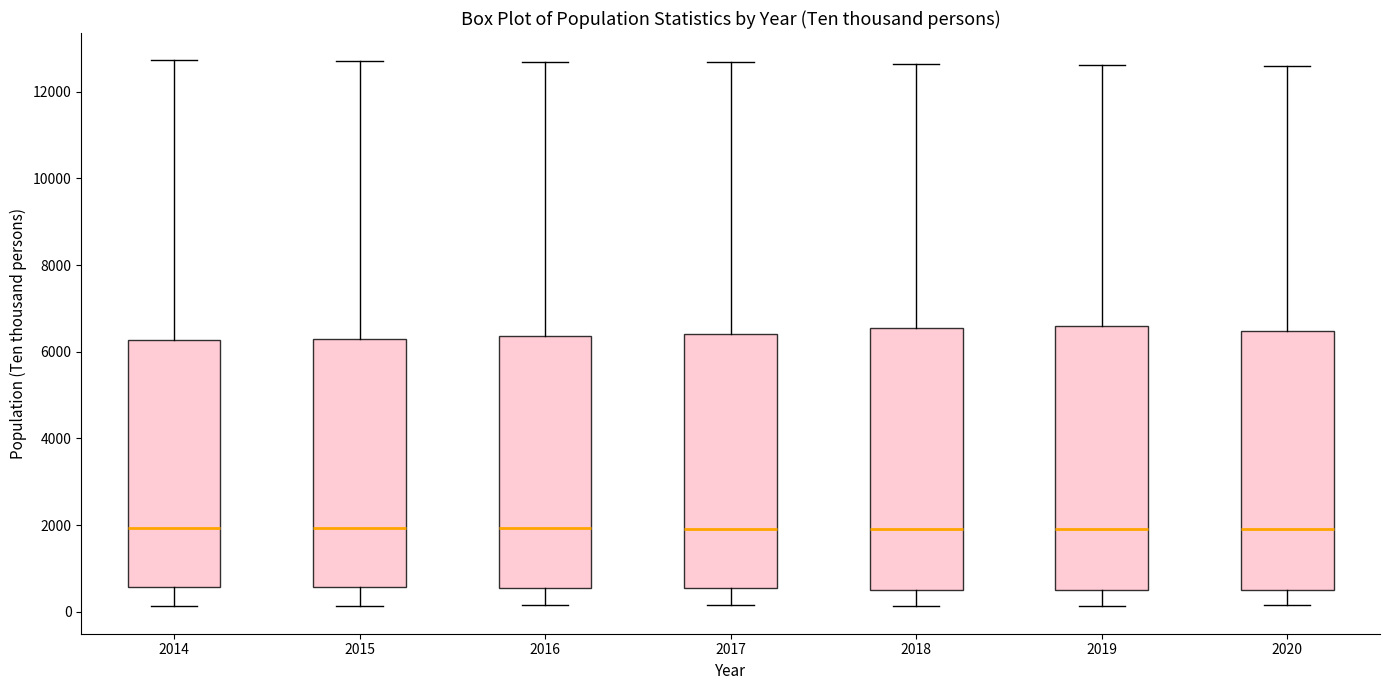

Where is the upper edge of the box at x = 2014 on the y-axis? The values are not printed on the chart, so give them approximately, as read against the axis.

6200